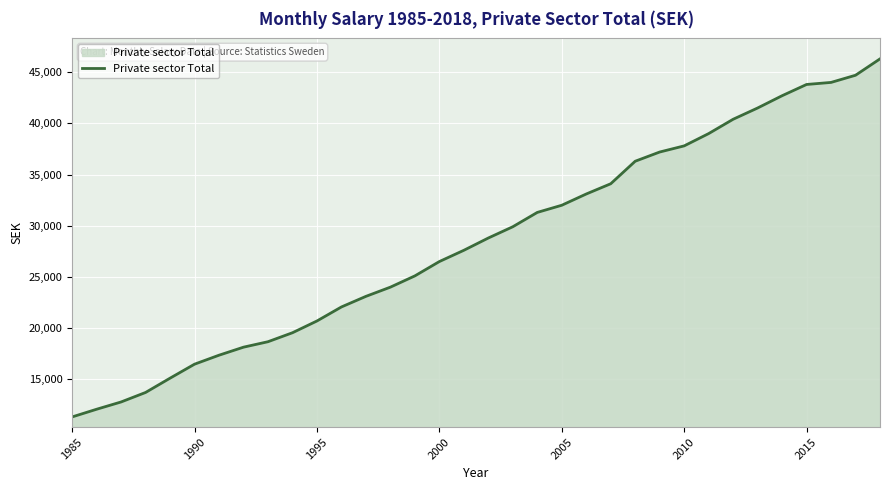

True or false: the data has more than 2 interior local peaks.

False